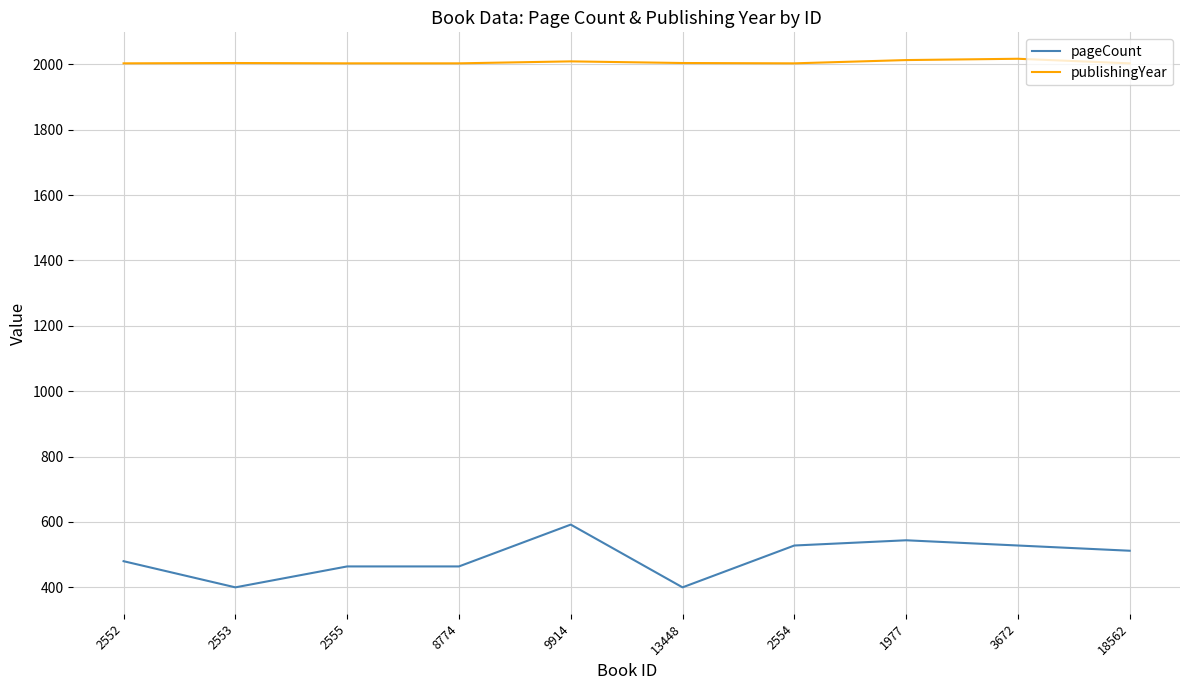

True or false: publishingYear and pageCount intersect in this chart.

False